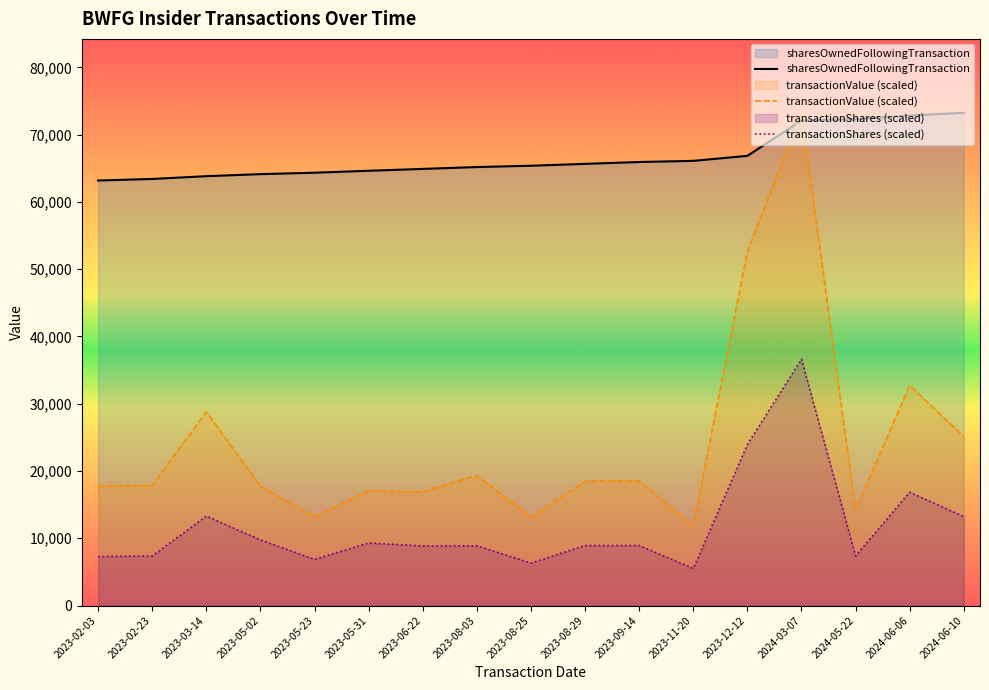

Between 2023-08-03 and 2023-05-23, which is larger?

2023-08-03